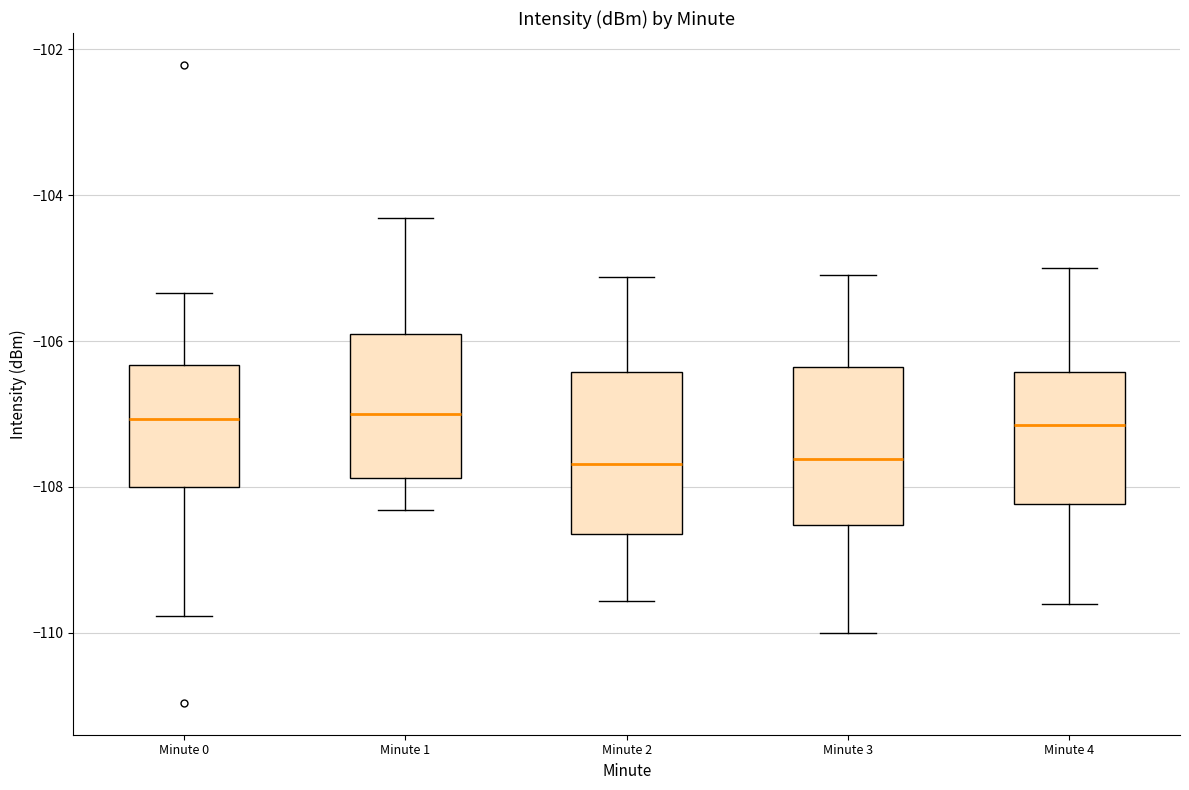

Where does the lower whisker of the box for Minute 1 end on the y-axis? The values are not printed on the chart, so give them approximately, as read against the axis.

-108.4